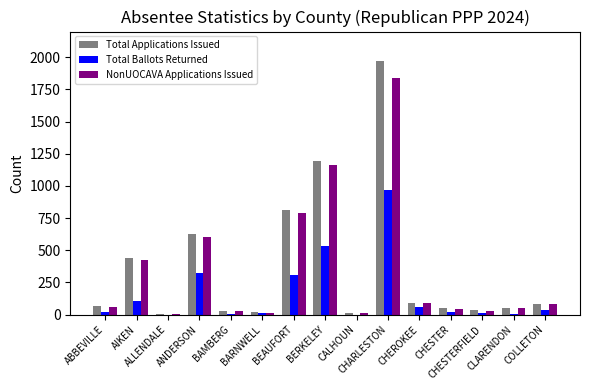

What is the sum of all Total Applications Issued values?

5470